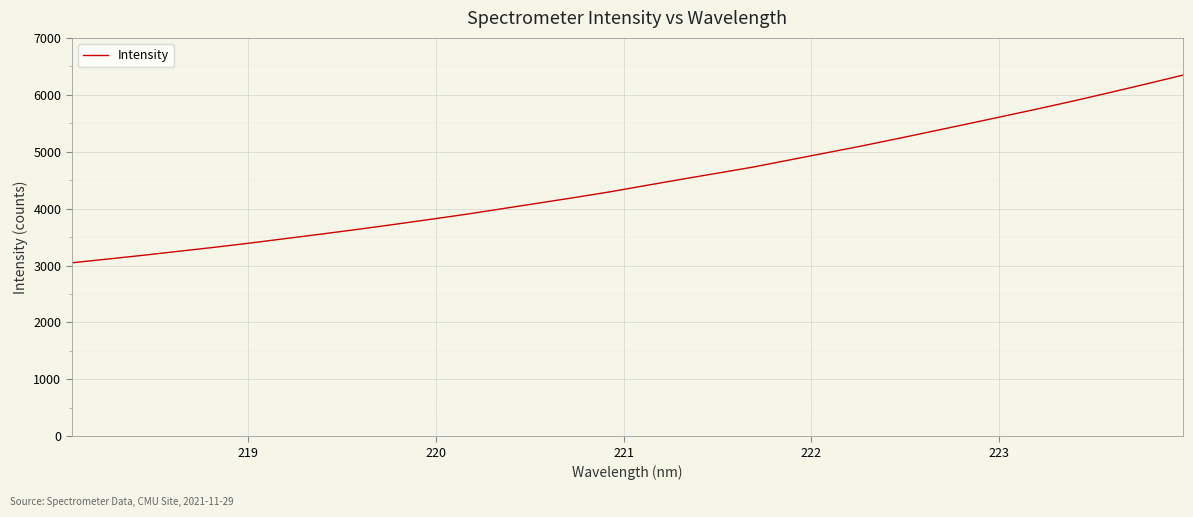

What is the greatest value displayed?

6345.5